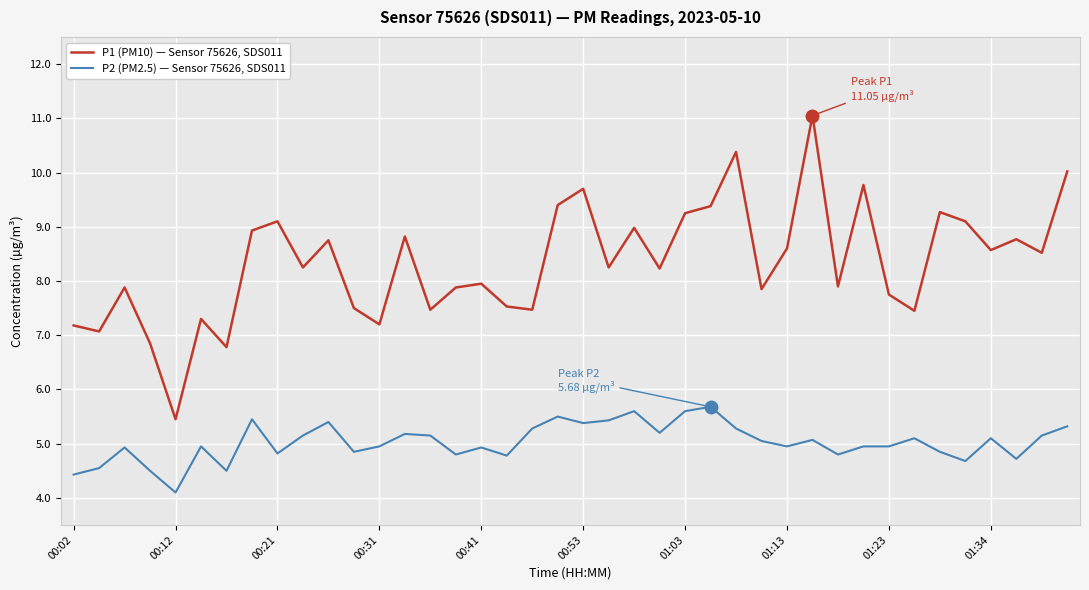

List the series in order of their peak value, lowest first.

P2 (PM2.5) — Sensor 75626, SDS011, P1 (PM10) — Sensor 75626, SDS011